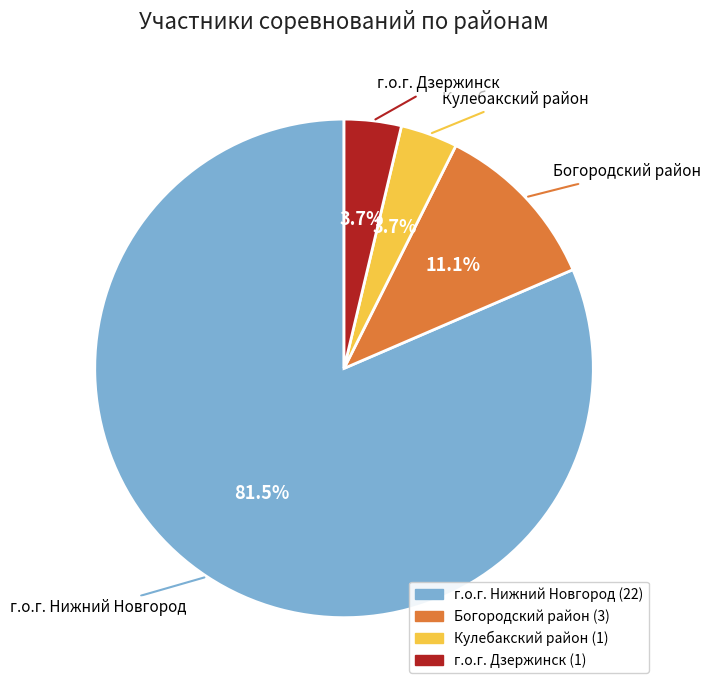

Does any single category account for the majority?

Yes